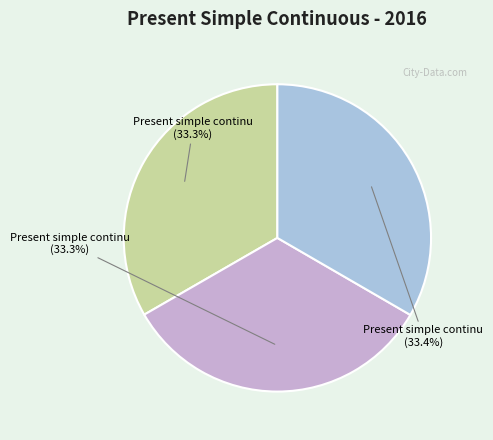

Is there any slice that represents more than half of the pie?

No